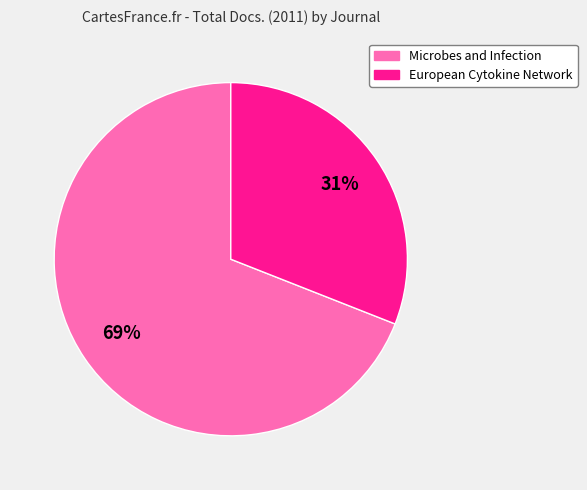

Do Microbes and Infection and European Cytokine Network together represent more than half of the pie?

Yes